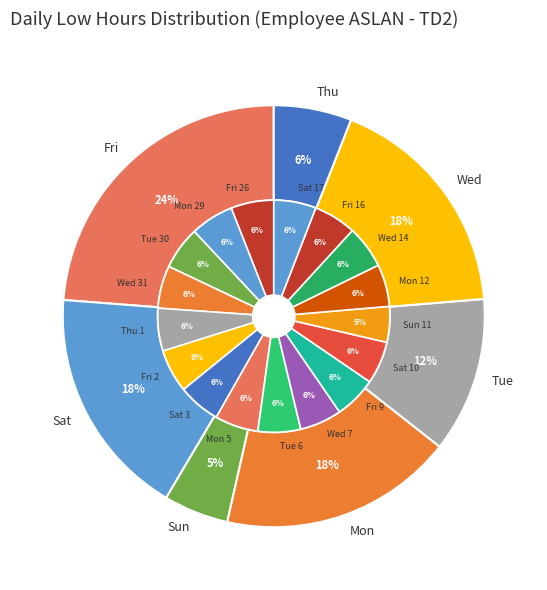

Is it true that Sat is 12% of the pie?

False